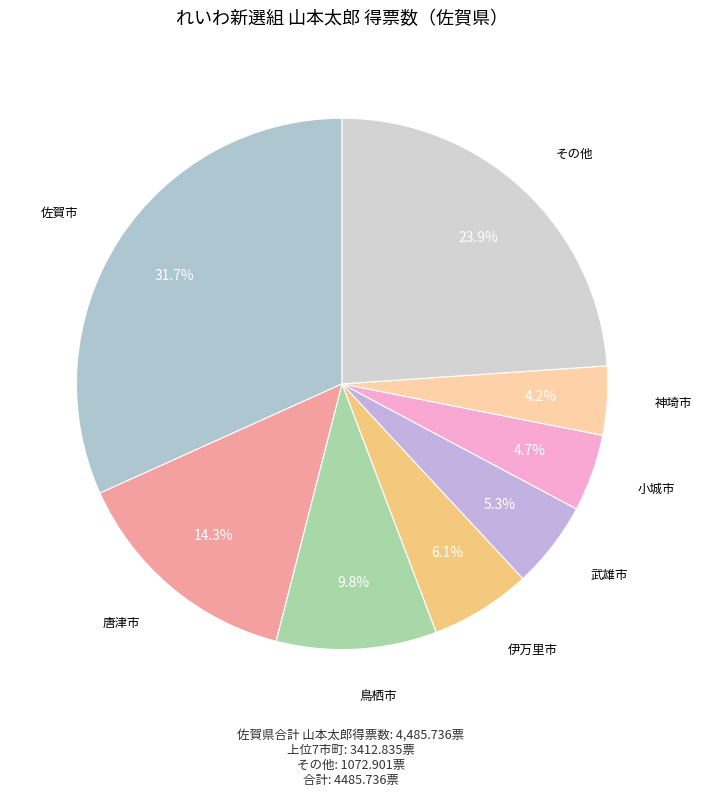

How many slices are in this pie chart?

8